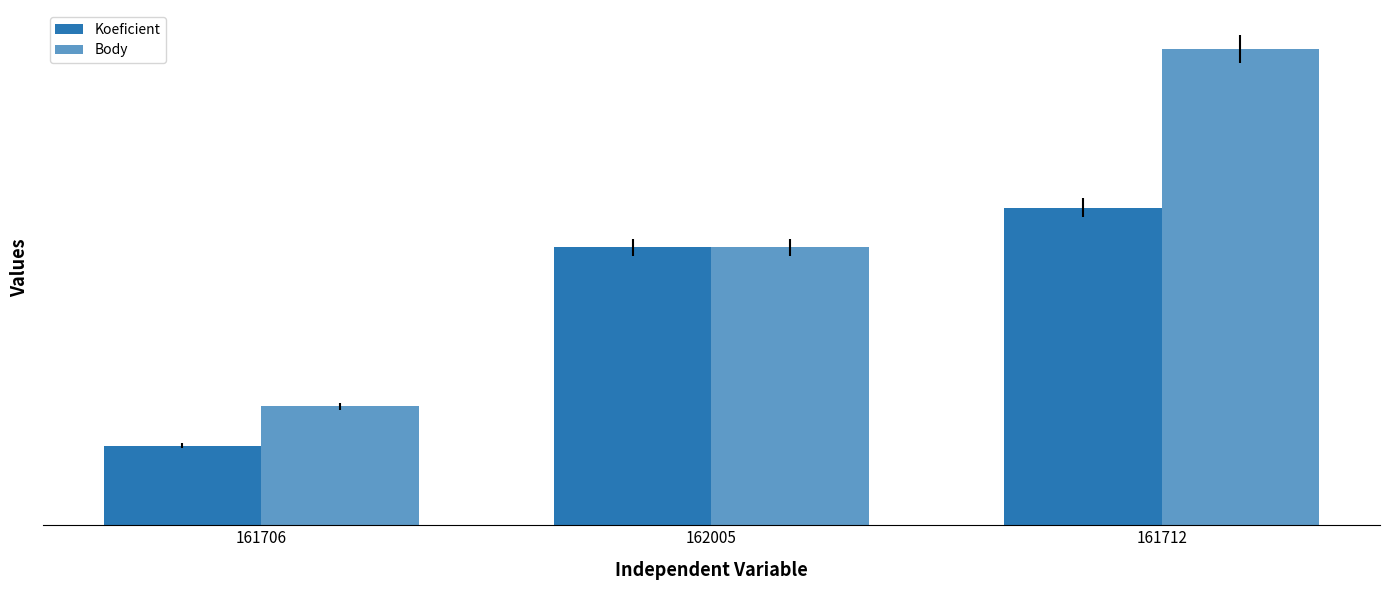

True or false: Koeficient has a value of 7 at 162005.

True